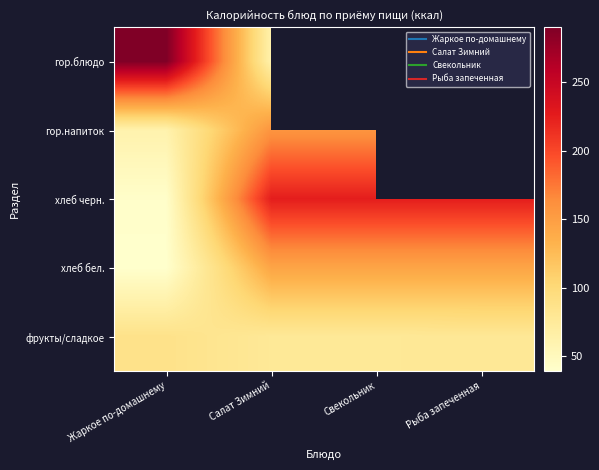

List the series in order of their overall mean, lowest first.

фрукты/сладкое, хлеб бел., гор.блюдо, гор.напиток, хлеб черн.